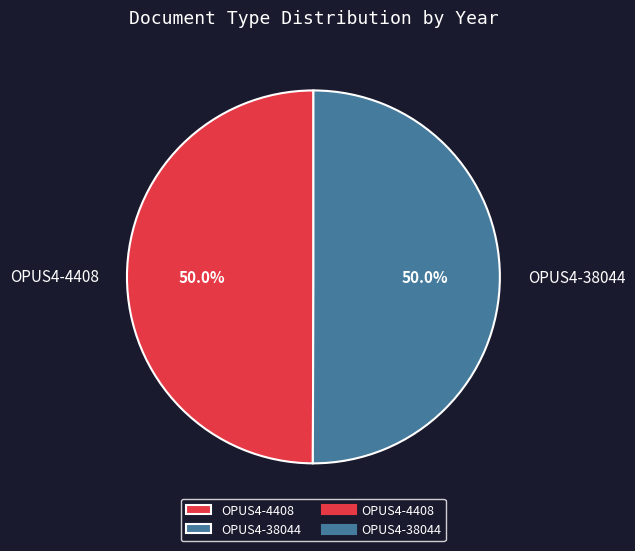

Combined, do OPUS4-4408 and OPUS4-38044 account for over 50%?

Yes